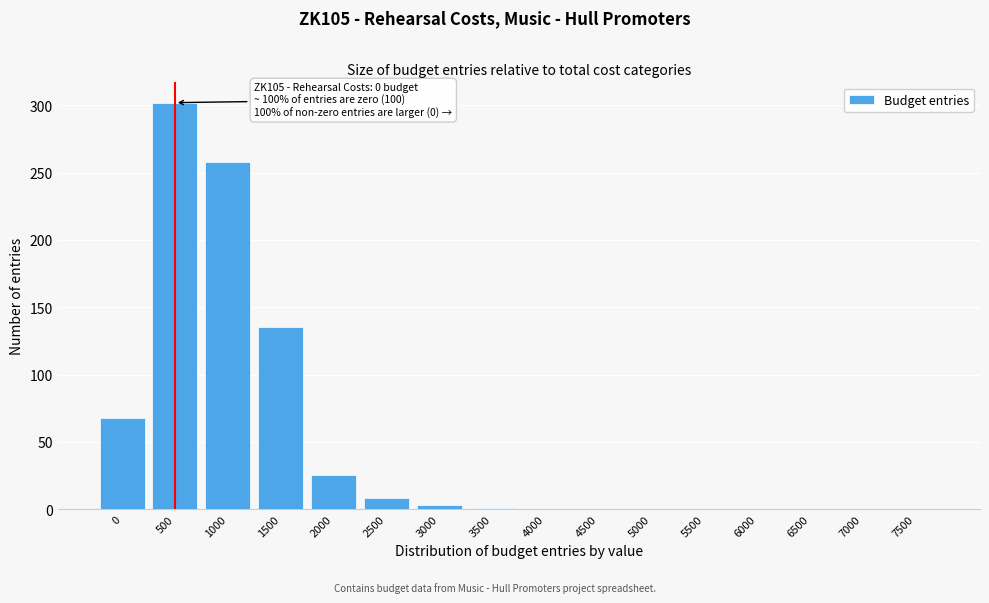

Between 1500 and 2500, which is larger?

1500